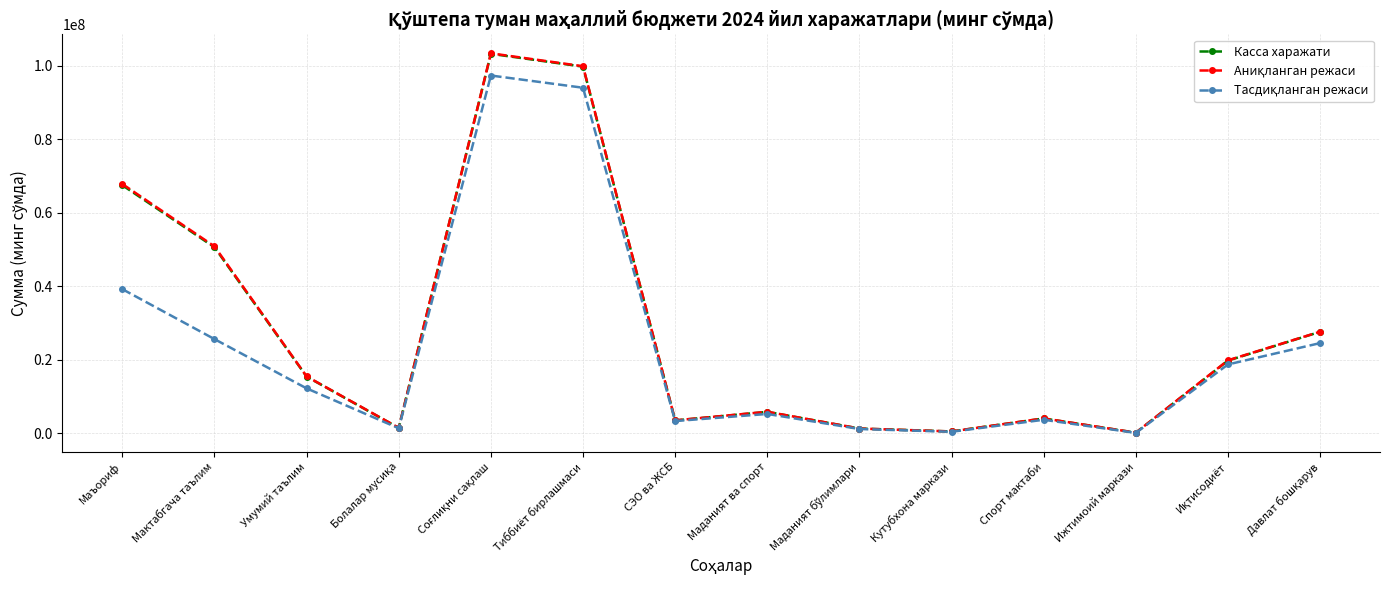

How many lines are shown in the chart?

3